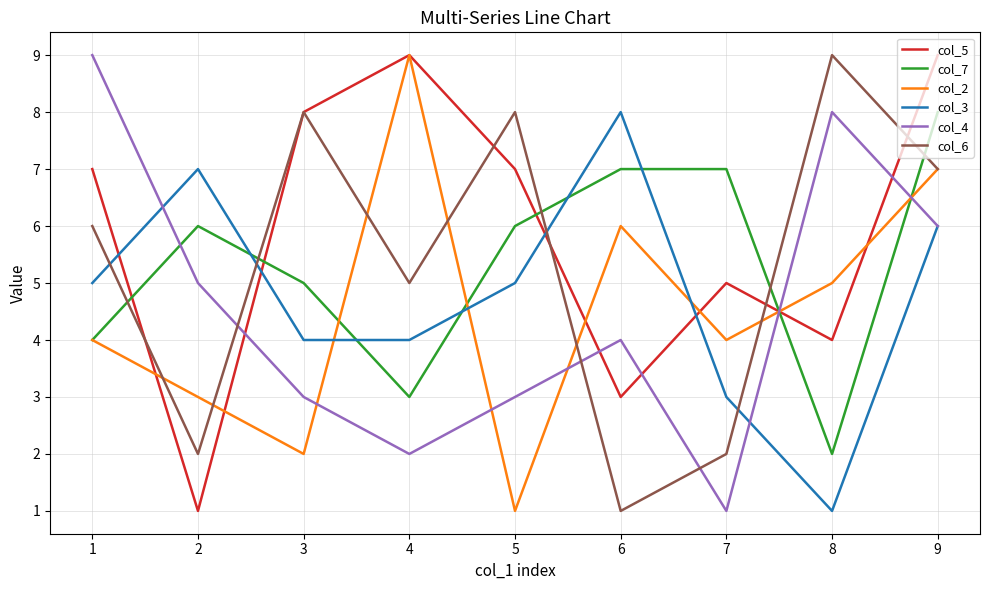

The col_7 series shows 9 at 5. True or false?

False